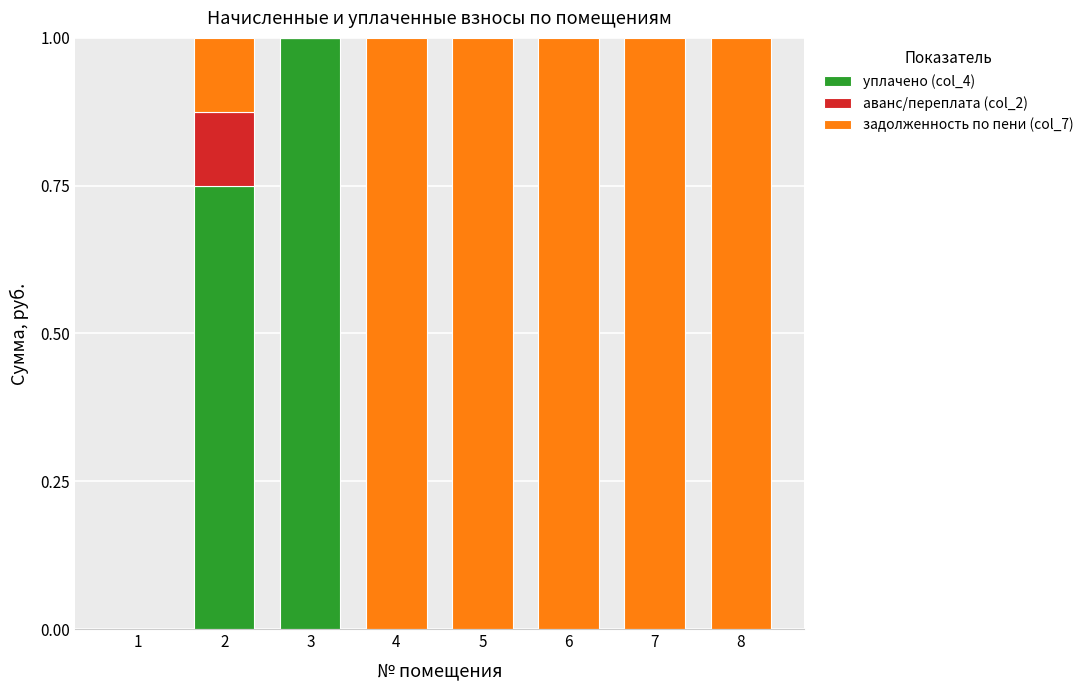

The value of уплачено (col_4) at 7 is 0.7. True or false?

False